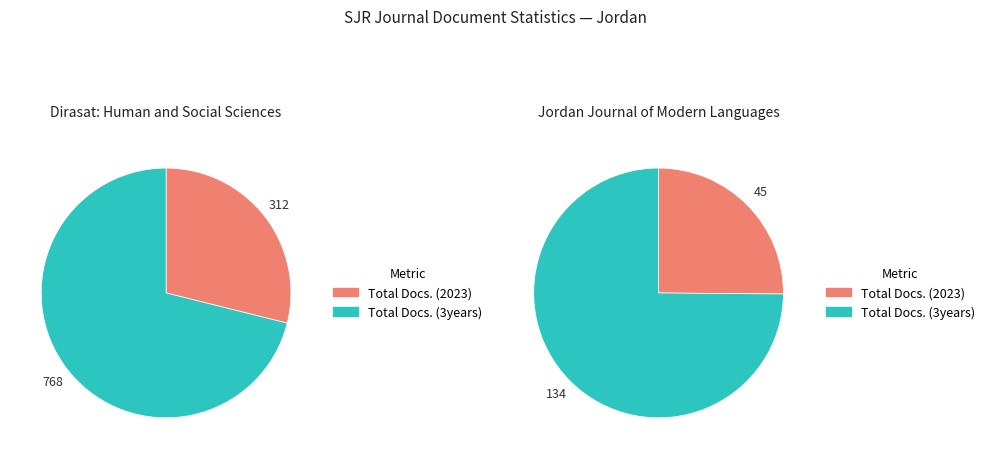

To the nearest percent, what is the average slice percentage?

50%